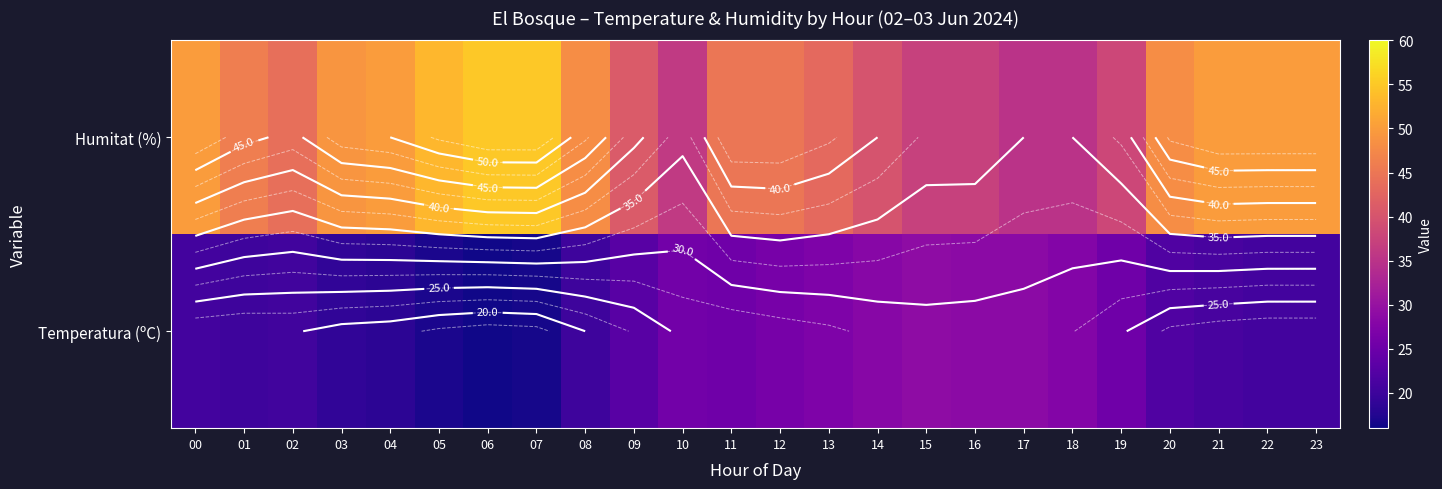

At which label does Humitat (%) first exceed 46?

00